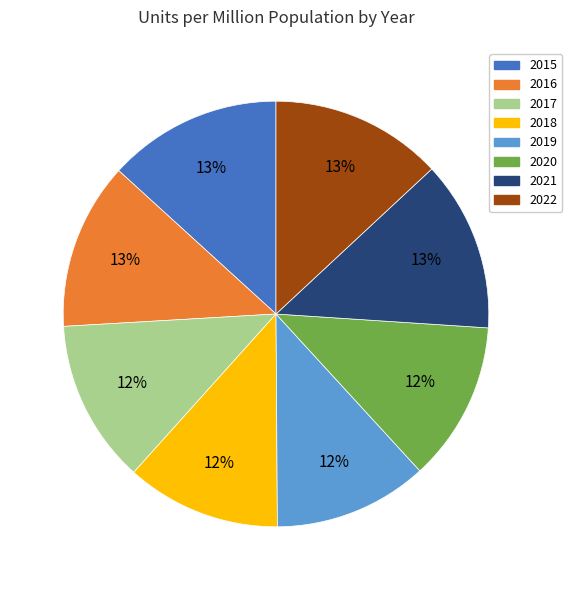

To the nearest percent, what portion does 2021 represent?

13%